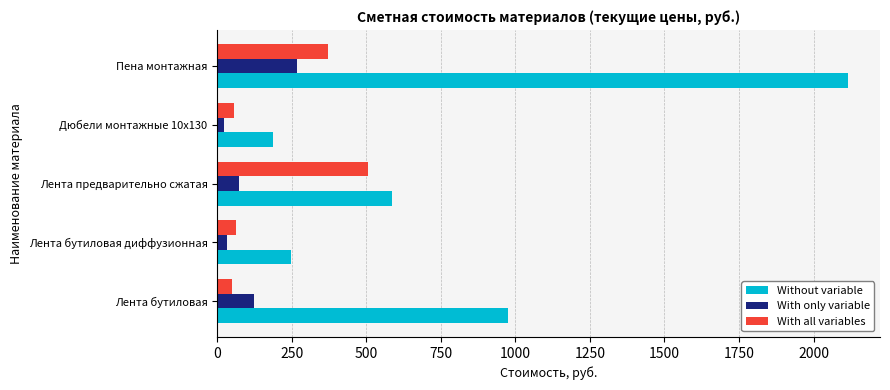

What is the sum of all With all variables values?

1046.7